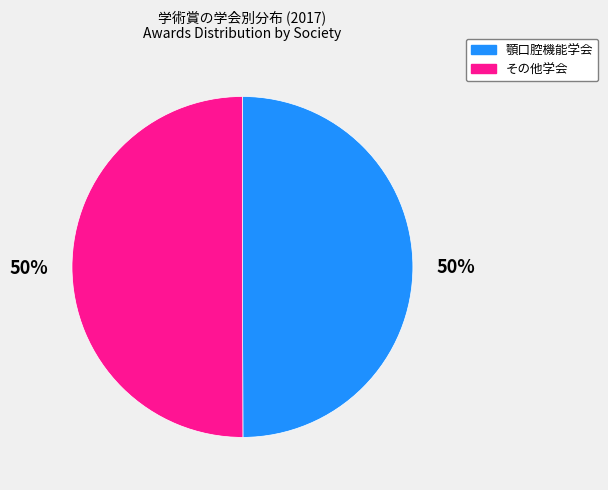

To the nearest percent, what is the average slice percentage?

50%